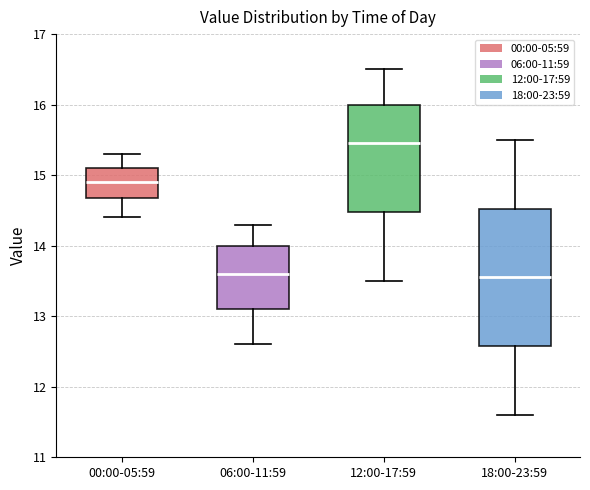

Reading left to right, transcribe this box plot: for each box, give where its median line is, the range the box spans, and where its two whiskers end, as read against the y-axis. The values are not printed on the chart, so give them approximately, as read against the axis.

00:00-05:59: median 14.9, box 14.7 to 15.1, whiskers 14.4 to 15.3
06:00-11:59: median 13.6, box 13.1 to 14.0, whiskers 12.6 to 14.3
12:00-17:59: median 15.5, box 14.5 to 16.0, whiskers 13.5 to 16.5
18:00-23:59: median 13.6, box 12.6 to 14.5, whiskers 11.6 to 15.5